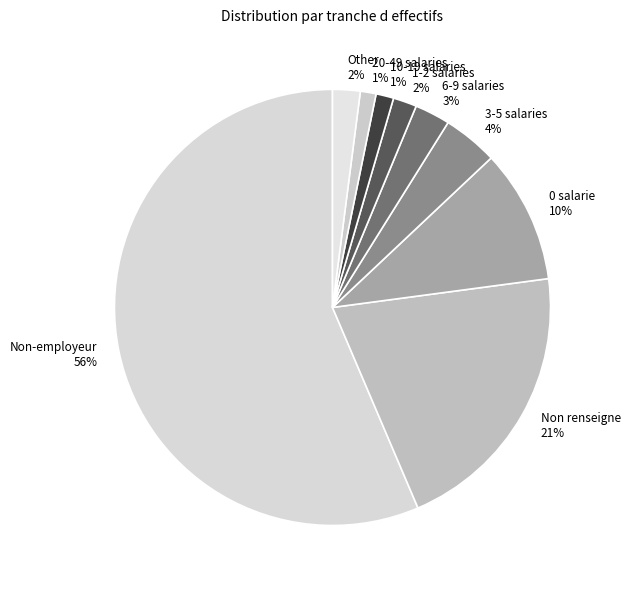

To the nearest percent, what percentage of the pie is 10-19 salaries?

1%